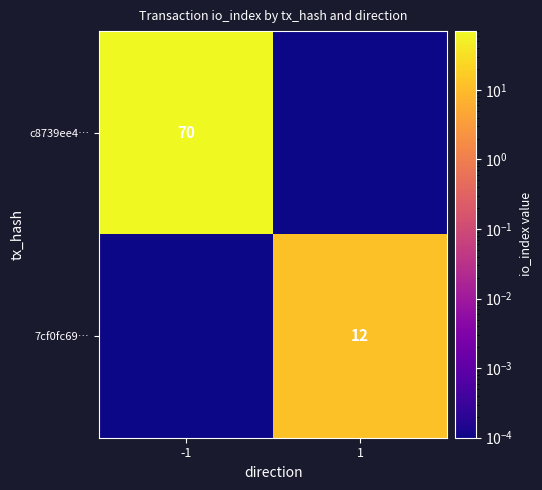

Rank the series by their maximum value, from highest to lowest.

c8739ee4…, 7cf0fc69…